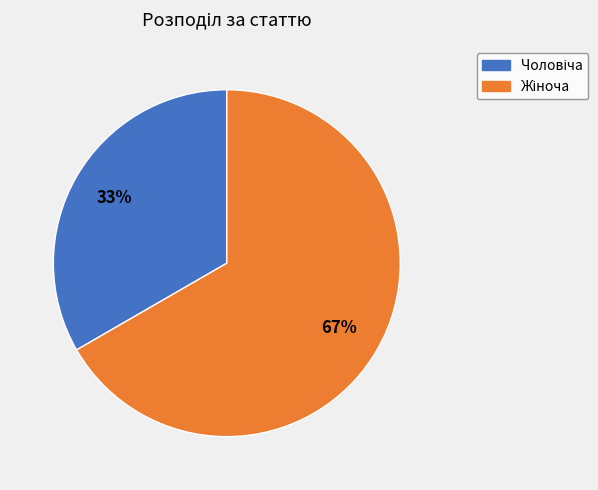

How many slices are in this pie chart?

2